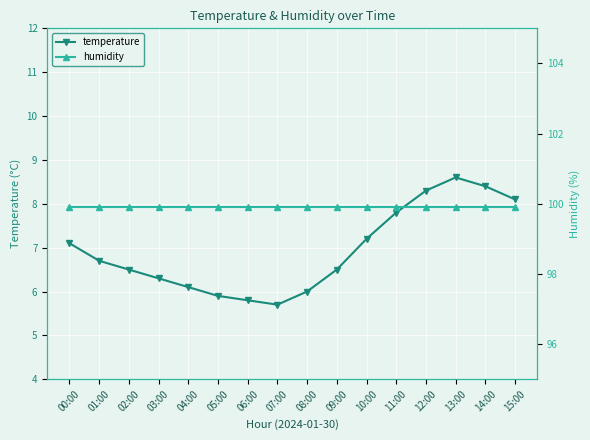

What is the difference between the highest and lowest values at 01:00?

93.2